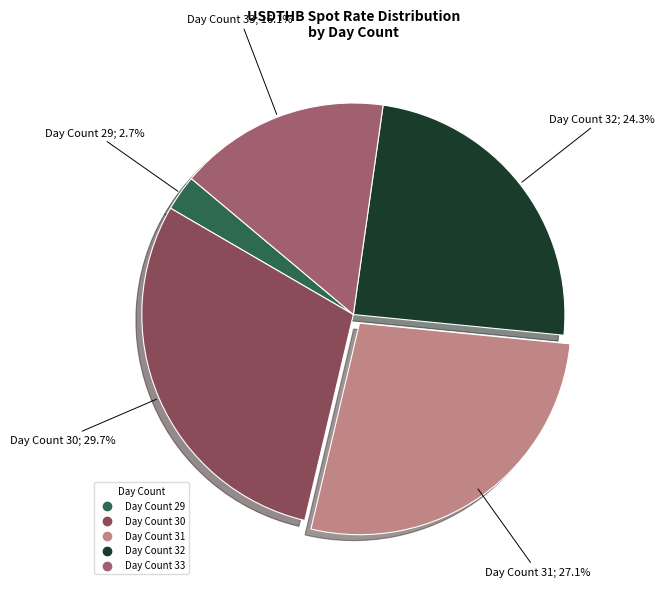

Is there a majority slice in this chart?

No